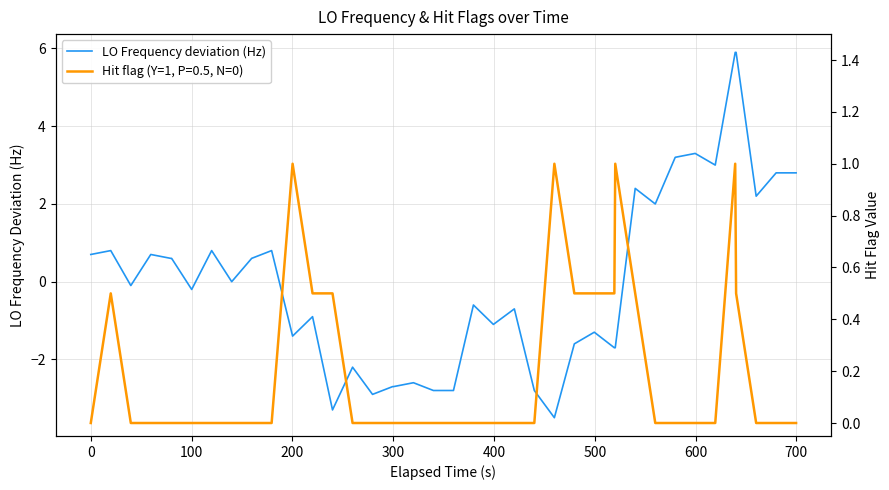

What is the highest value of the LO Frequency deviation (Hz) series?

5.9